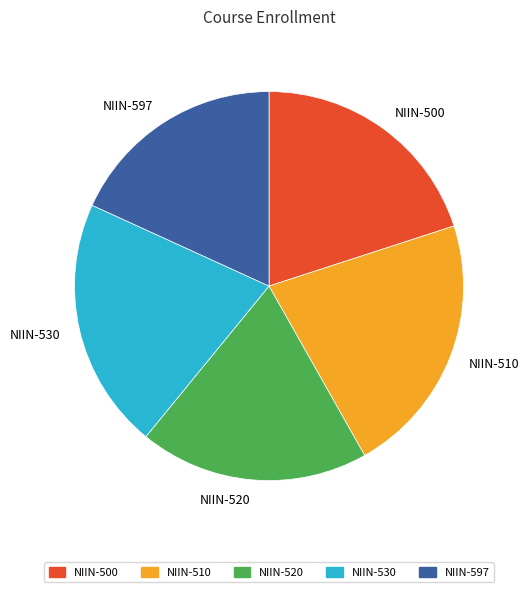

The NIIN-520 slice represents 26% of the pie. True or false?

False